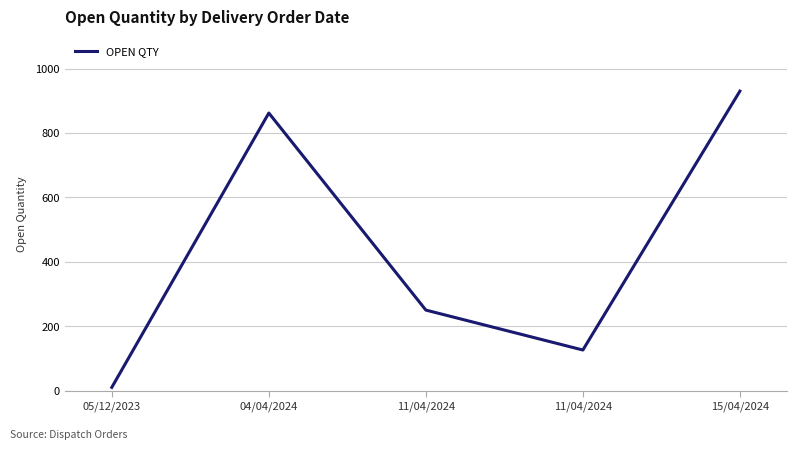

What is the greatest value displayed?

930